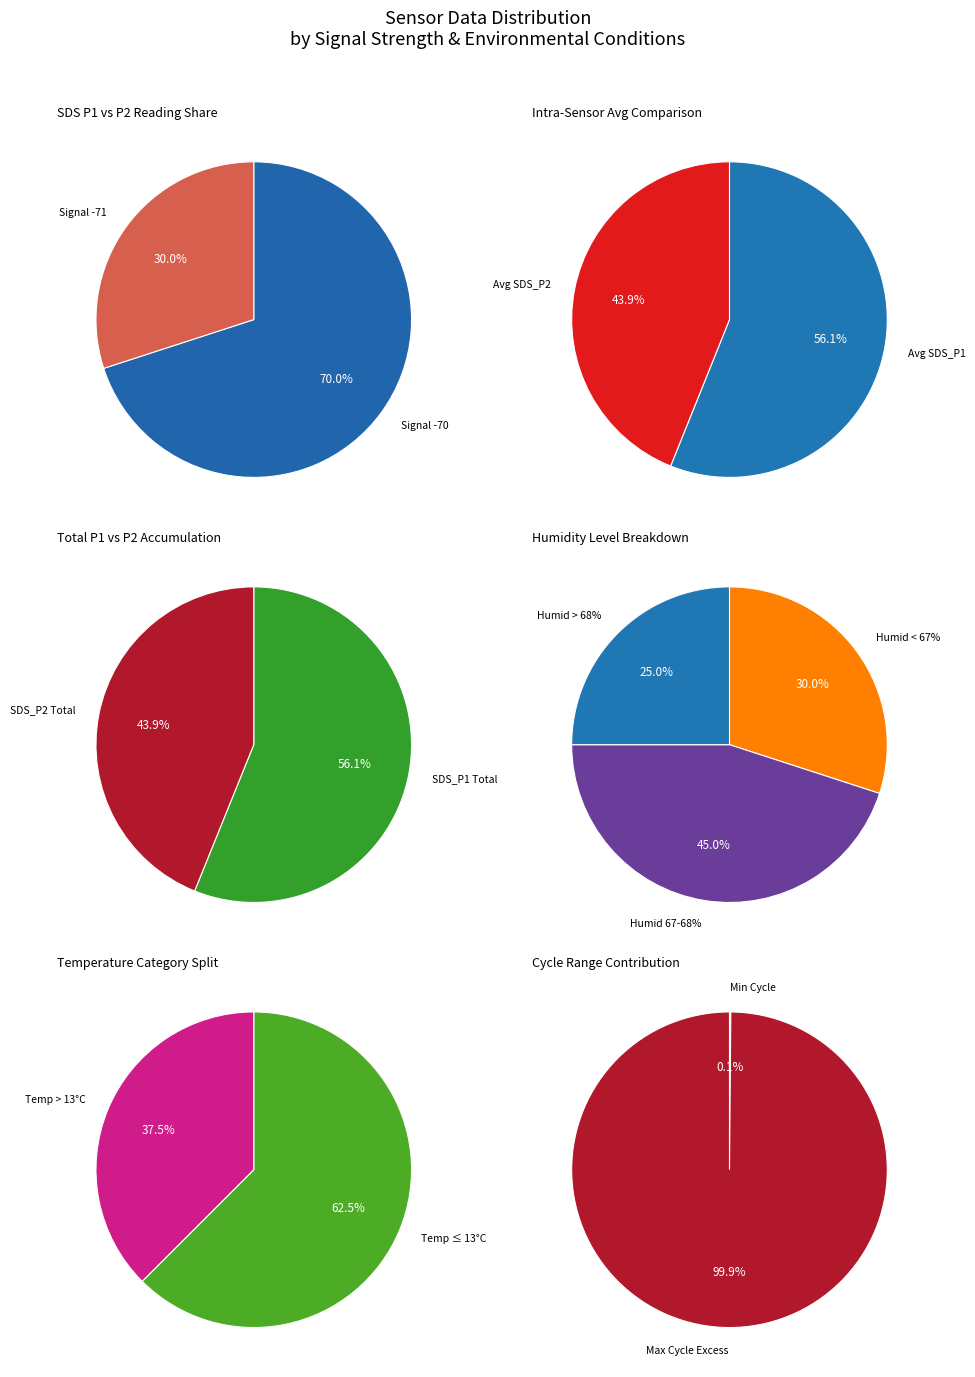

Is 12 the majority of the pie?

No